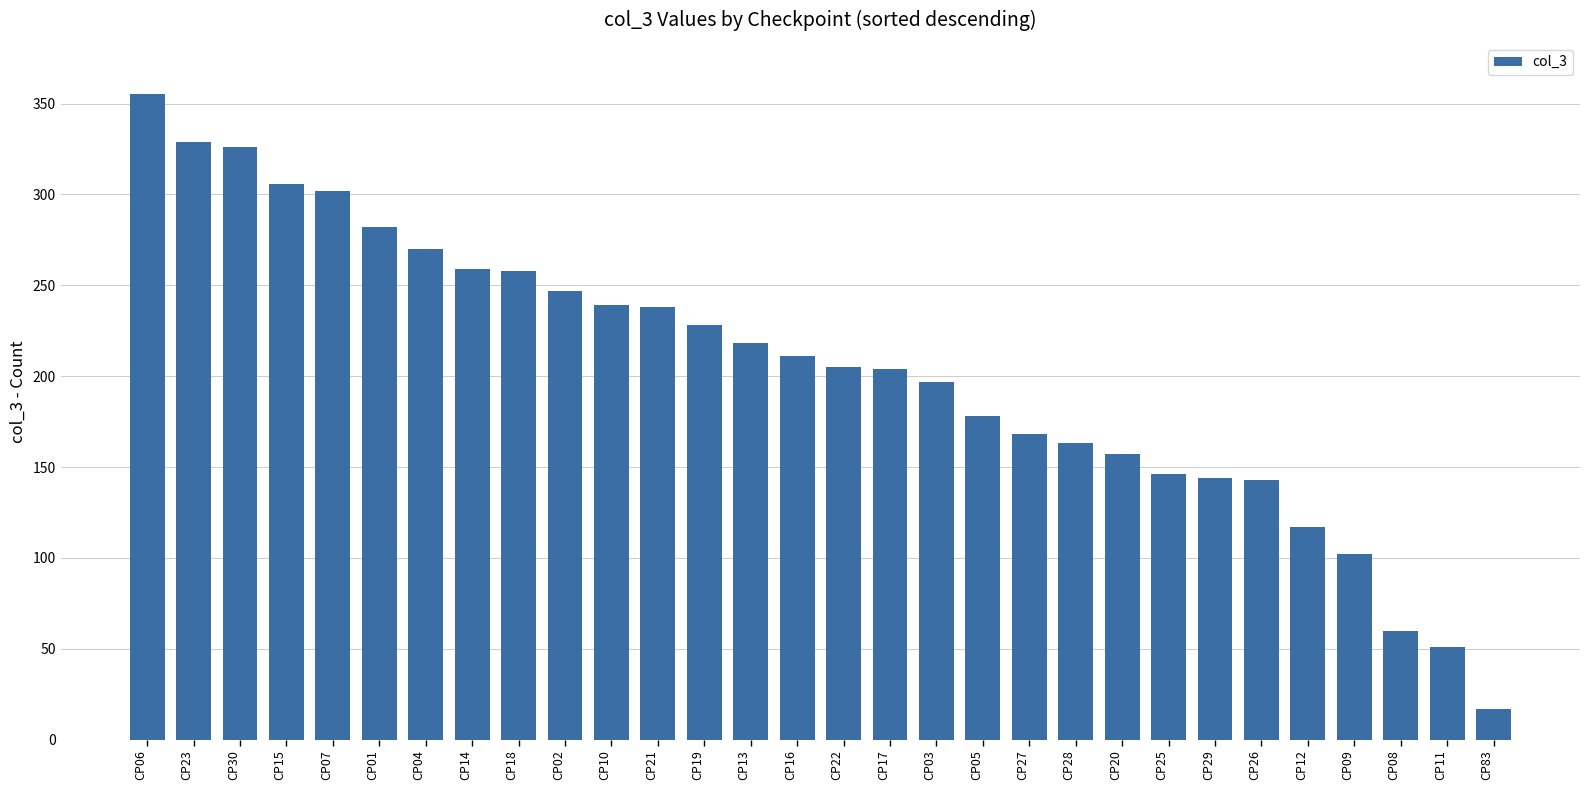

What is the sum of all values?

6120